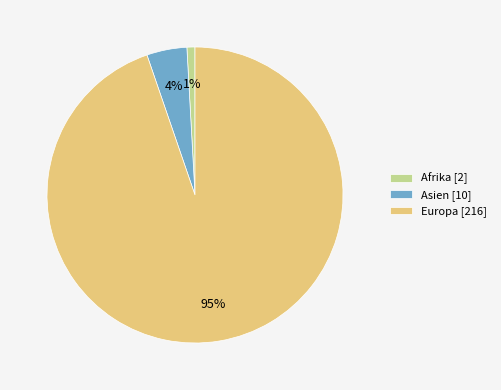

To the nearest percent, what is the average slice percentage?

33%